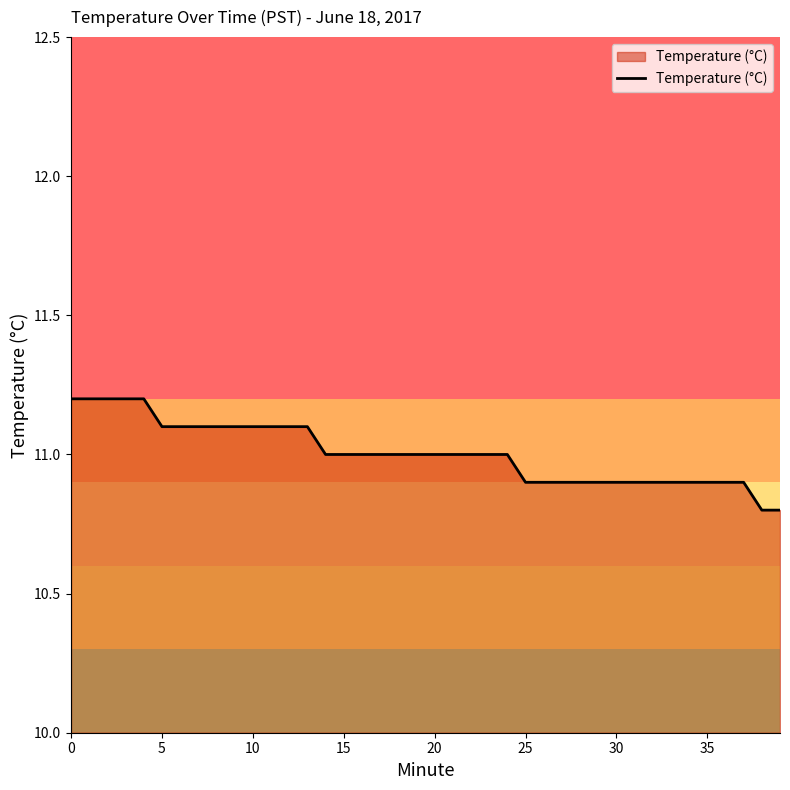

How many lines are shown in the chart?

1